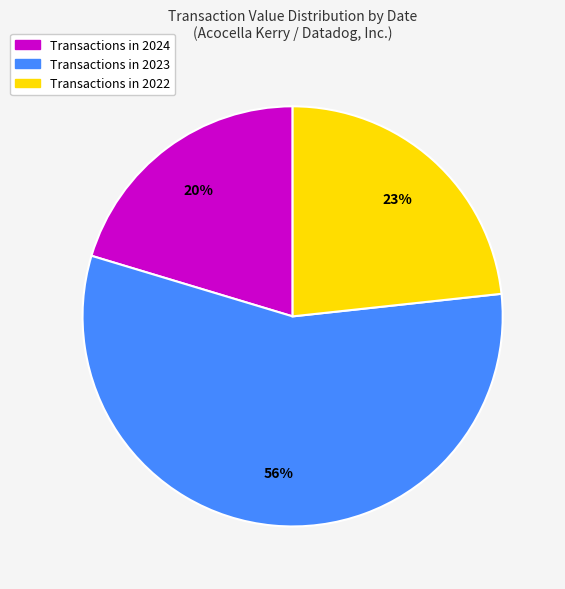

Is it true that Transactions in 2024 is 20% of the pie?

True